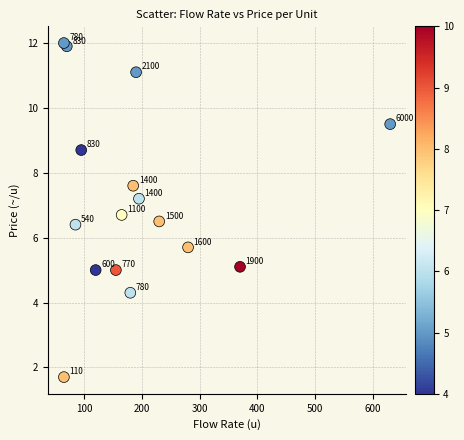

What Y value in the scatter plot is closest to 6?

5.7